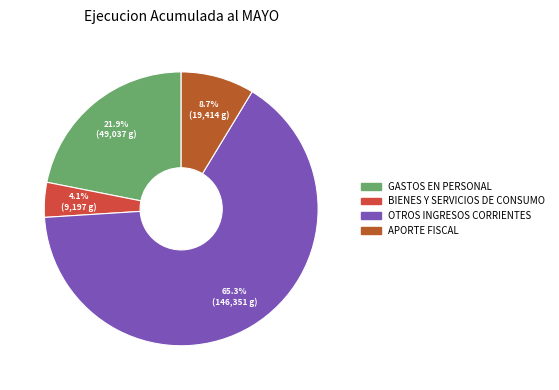

How much of the chart is everything except APORTE FISCAL?

91.3%